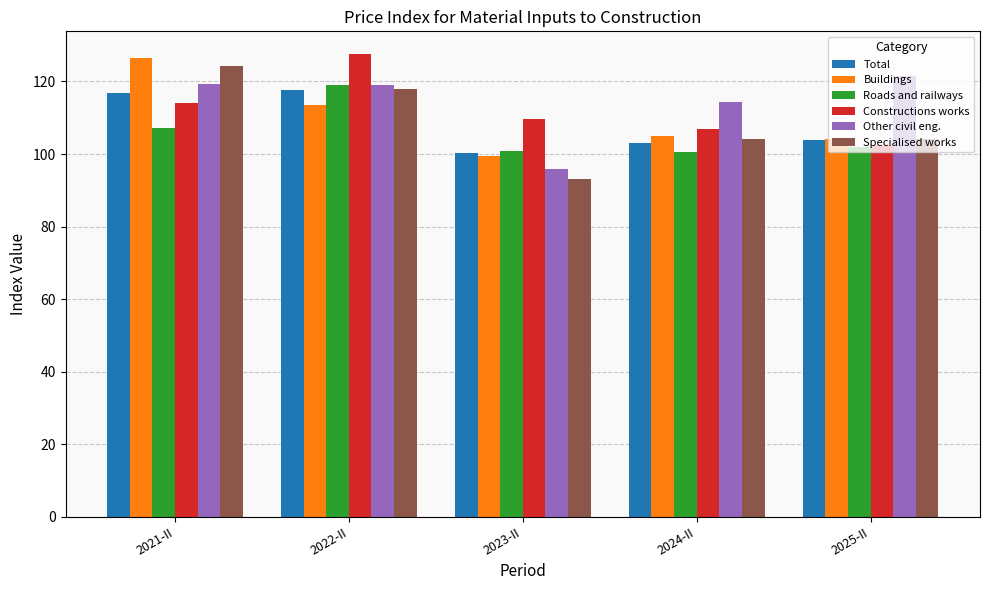

Which series has the largest total across all categories?

Other civil eng.